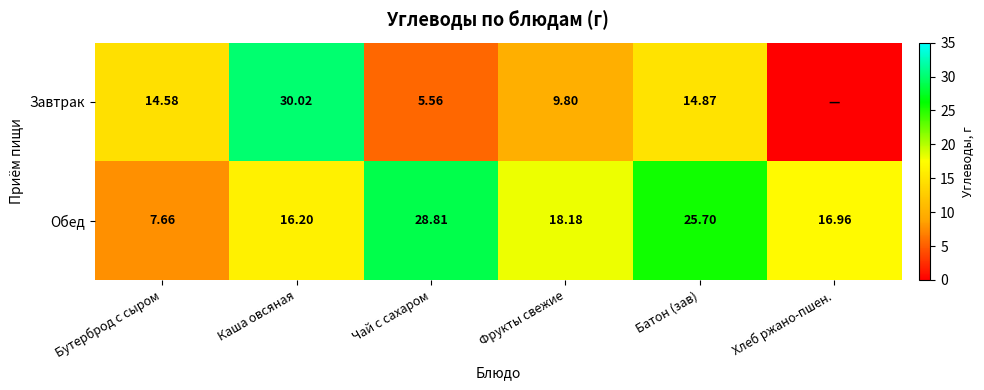

Rank the categories by Обед value from lowest to highest.

Бутерброд с сыром, Каша овсяная, Хлеб ржано-пшен., Фрукты свежие, Батон (зав), Чай с сахаром